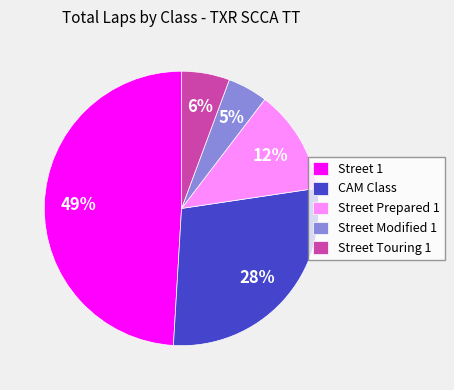

To the nearest percent, what percentage of the pie is CAM Class?

28%